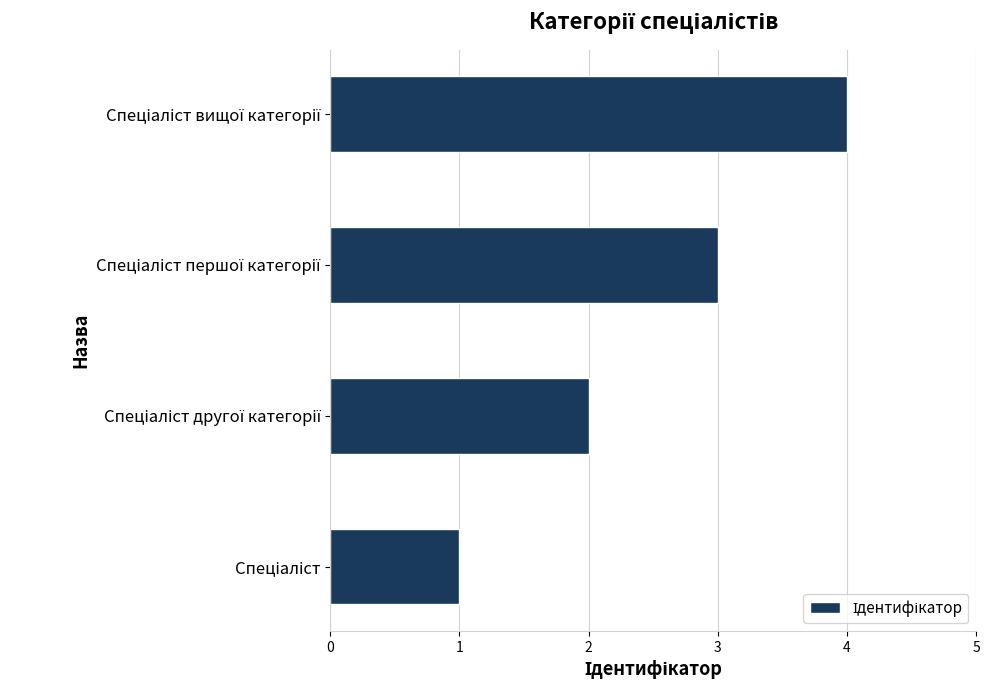

What is the greatest value displayed?

4